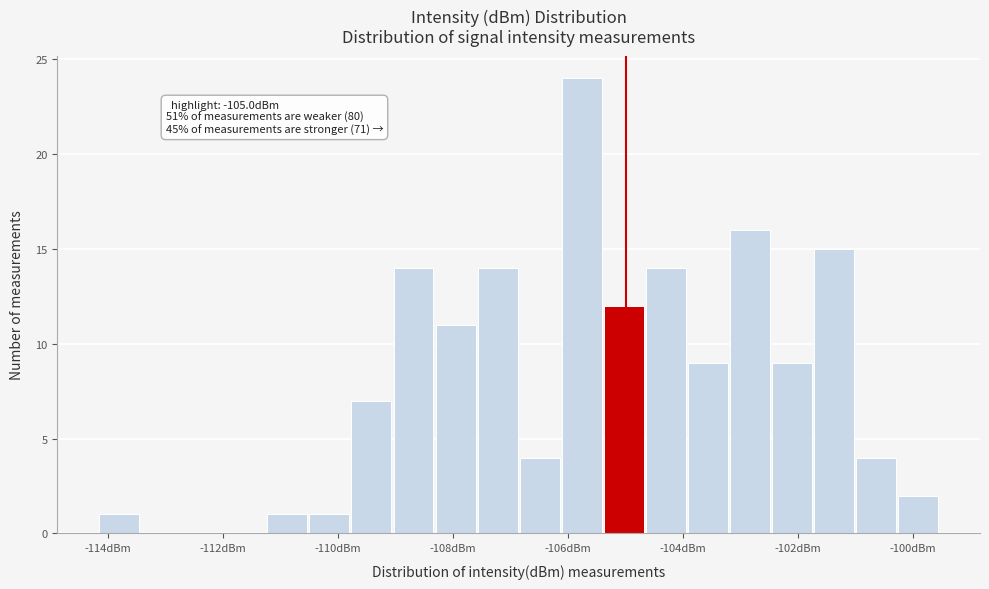

Around what value on the x-axis is the tallest bar? Give the approximate position of its centre, as read against the axis.

-105.8